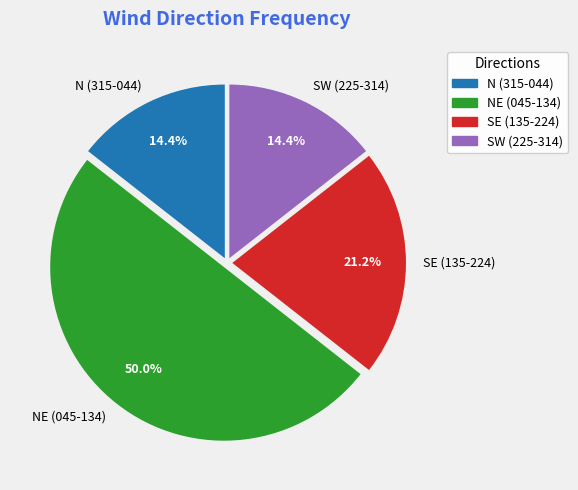

What is the largest slice in the pie chart?

NE (045-134)